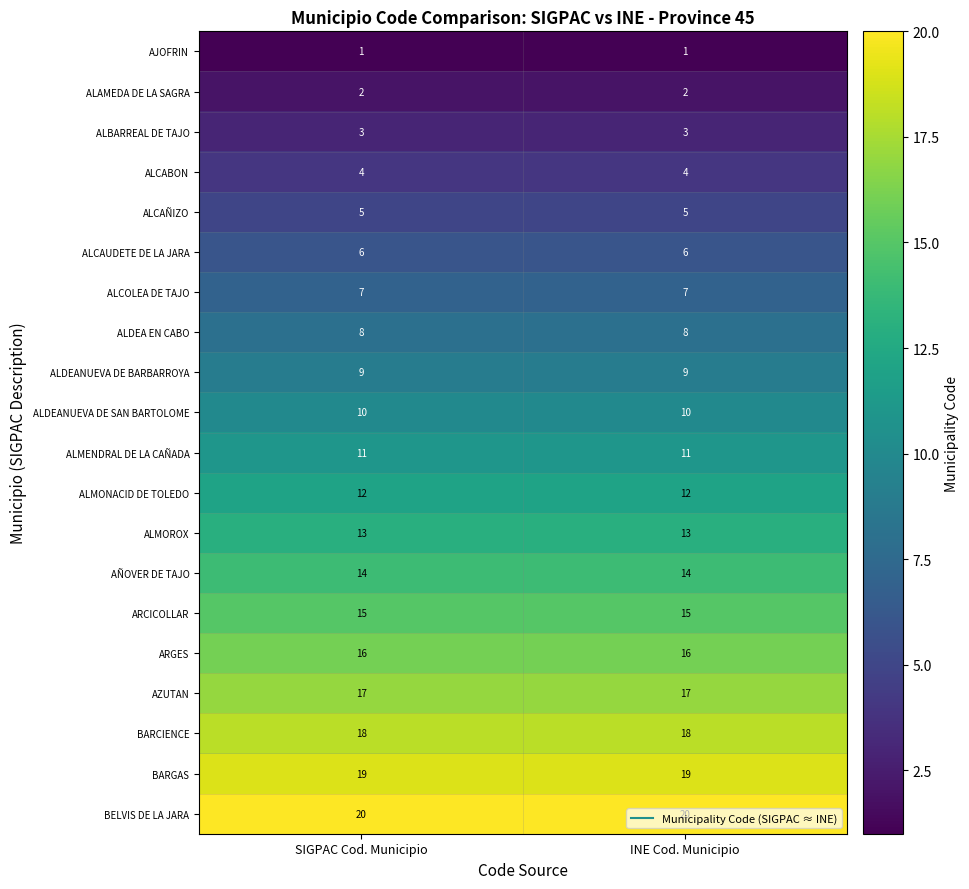

What is the greatest value displayed?

20